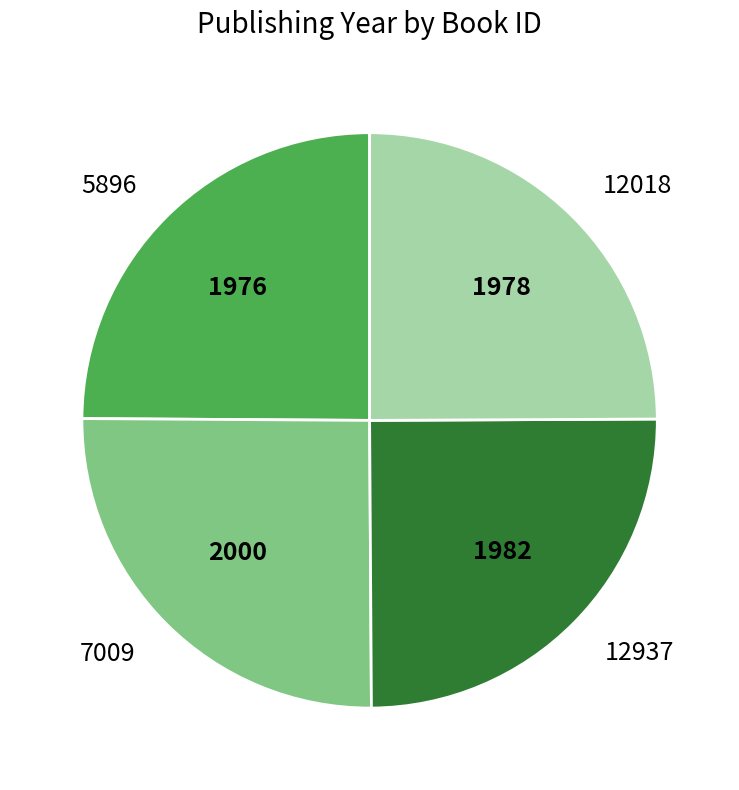

Is 5896 the majority of the pie?

No